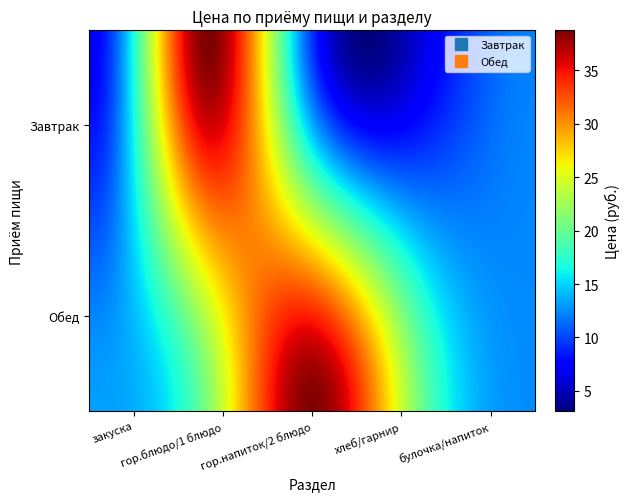

What is the maximum value shown in the chart?

38.6